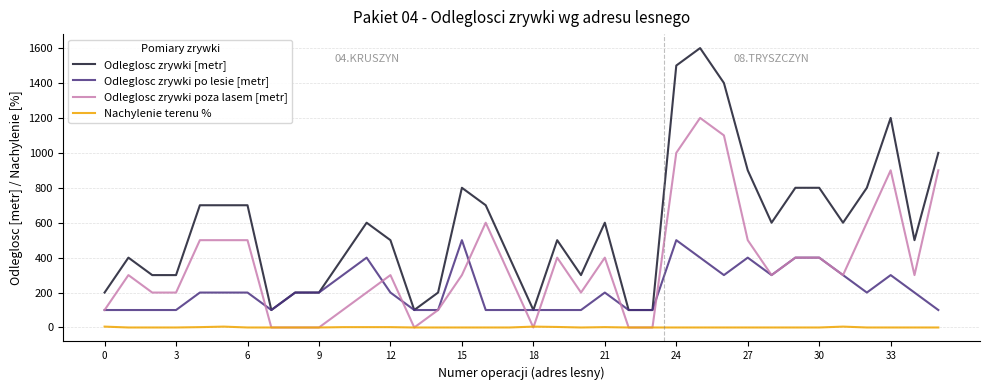

List the series in order of their overall mean, highest first.

Odleglosc zrywki [metr], Odleglosc zrywki poza lasem [metr], Odleglosc zrywki po lesie [metr], Nachylenie terenu %